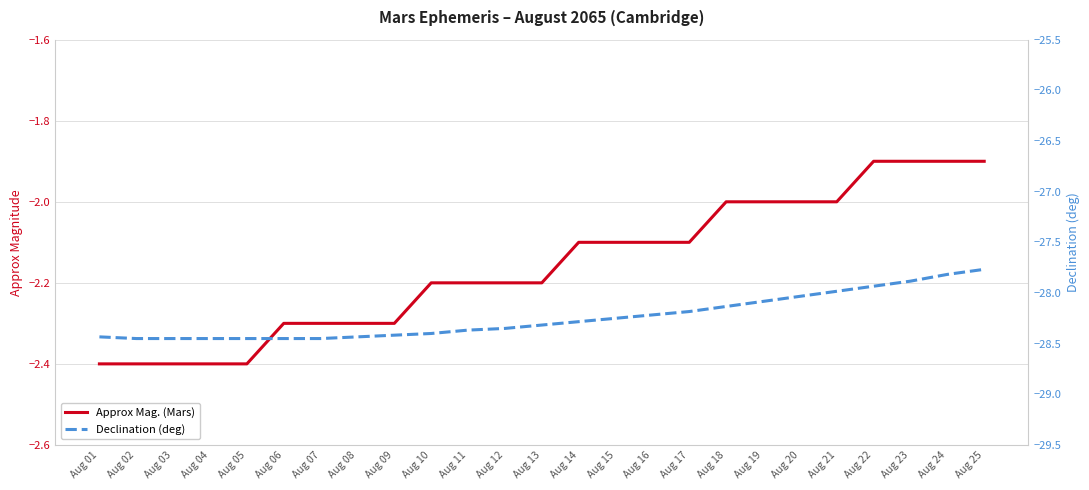

What is the average value of the Approx Mag. (Mars) series?

-2.2